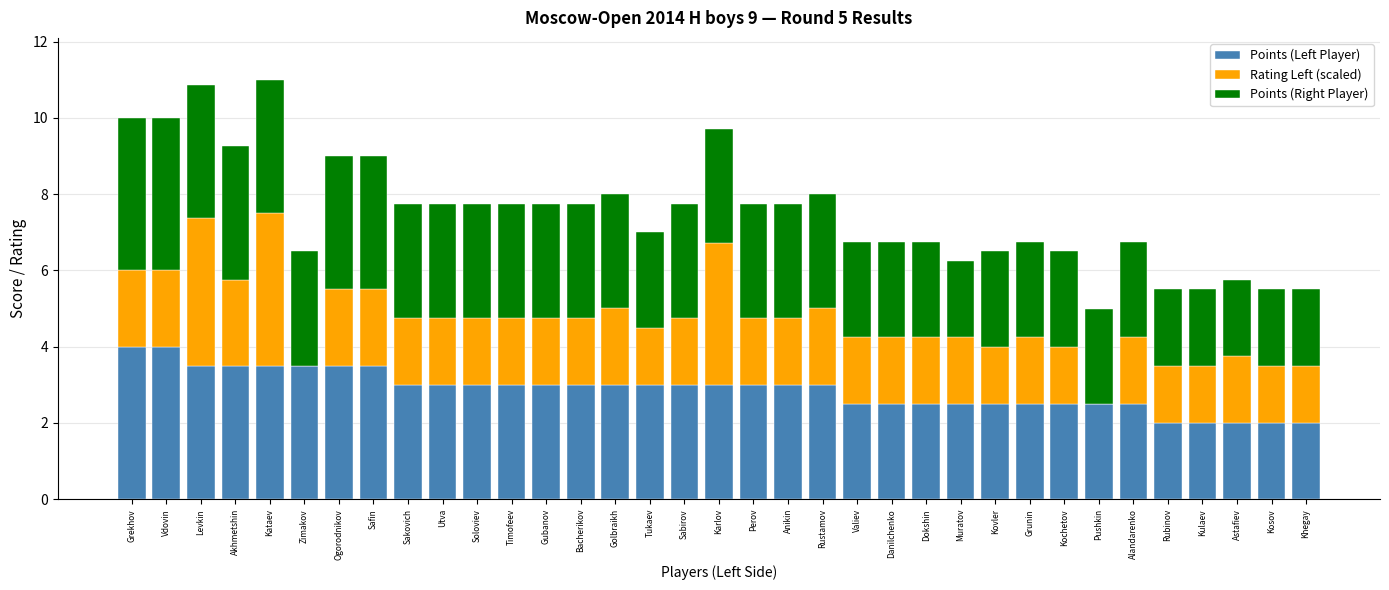

True or false: Points (Left Player) has a value of 2.4 at Zimakov.

False